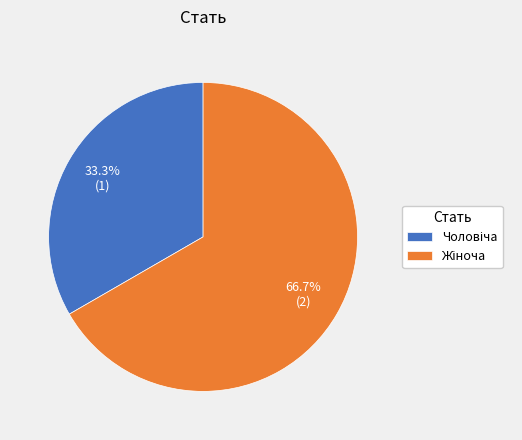

How many segments does this pie chart have?

2